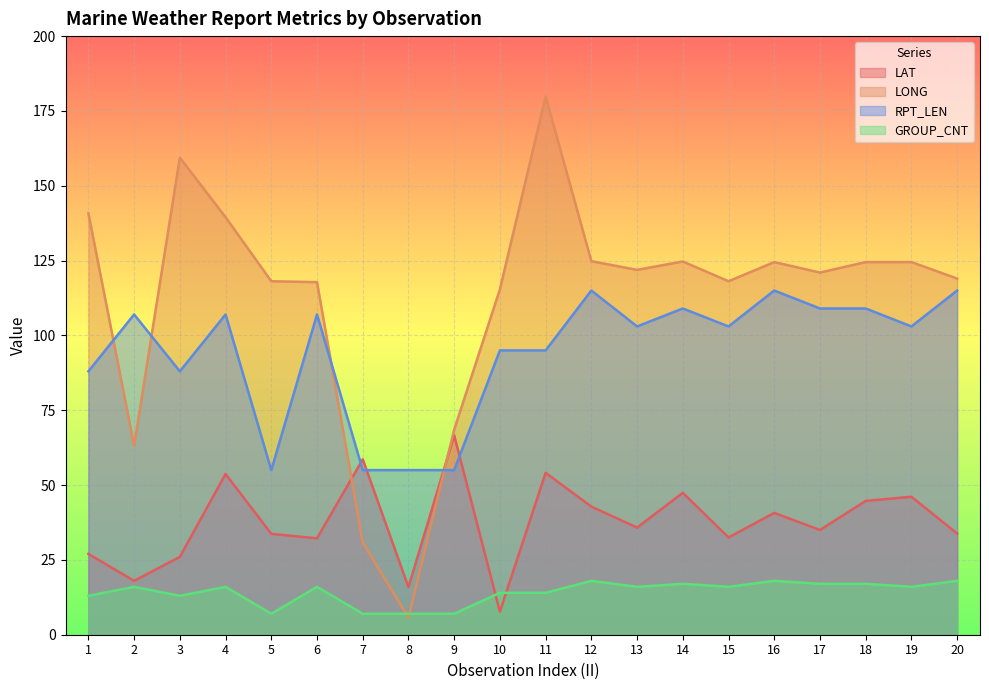

Between 11 and 12, which series saw the biggest shift?

LONG